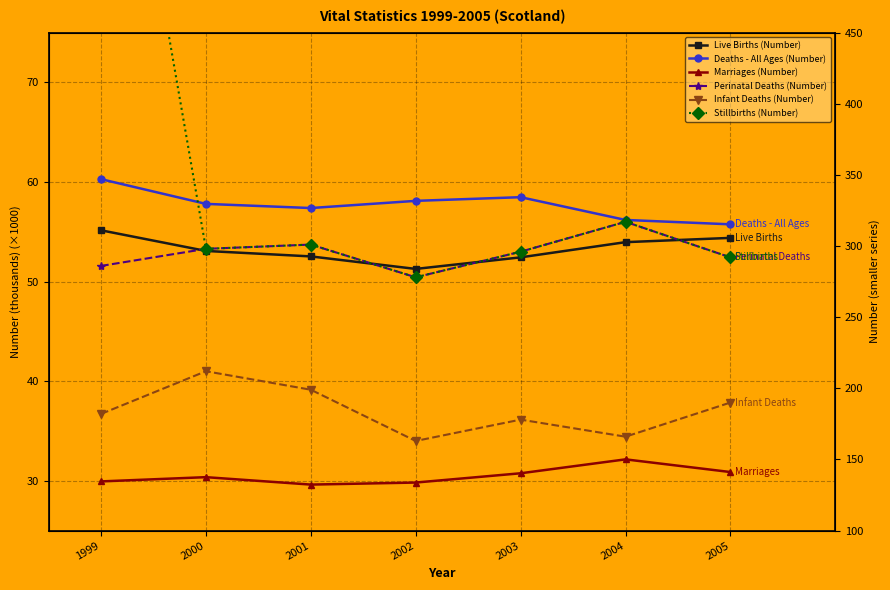

How many lines are shown in the chart?

6